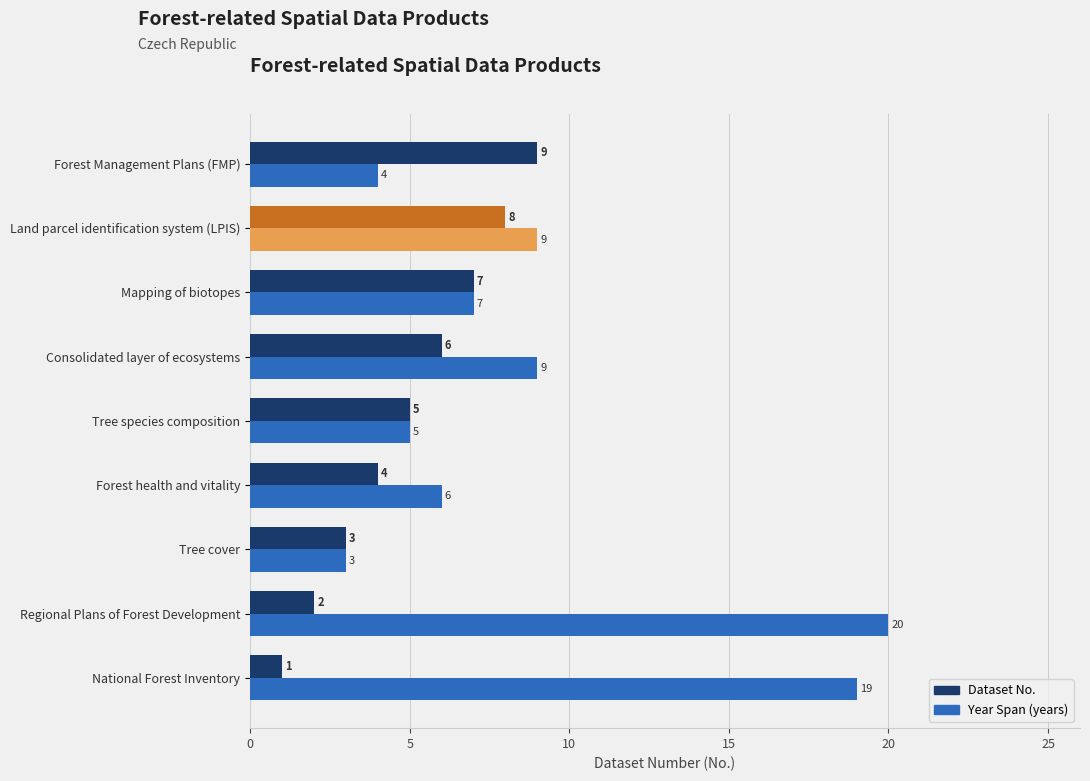

How many distinct data groups are displayed?

2